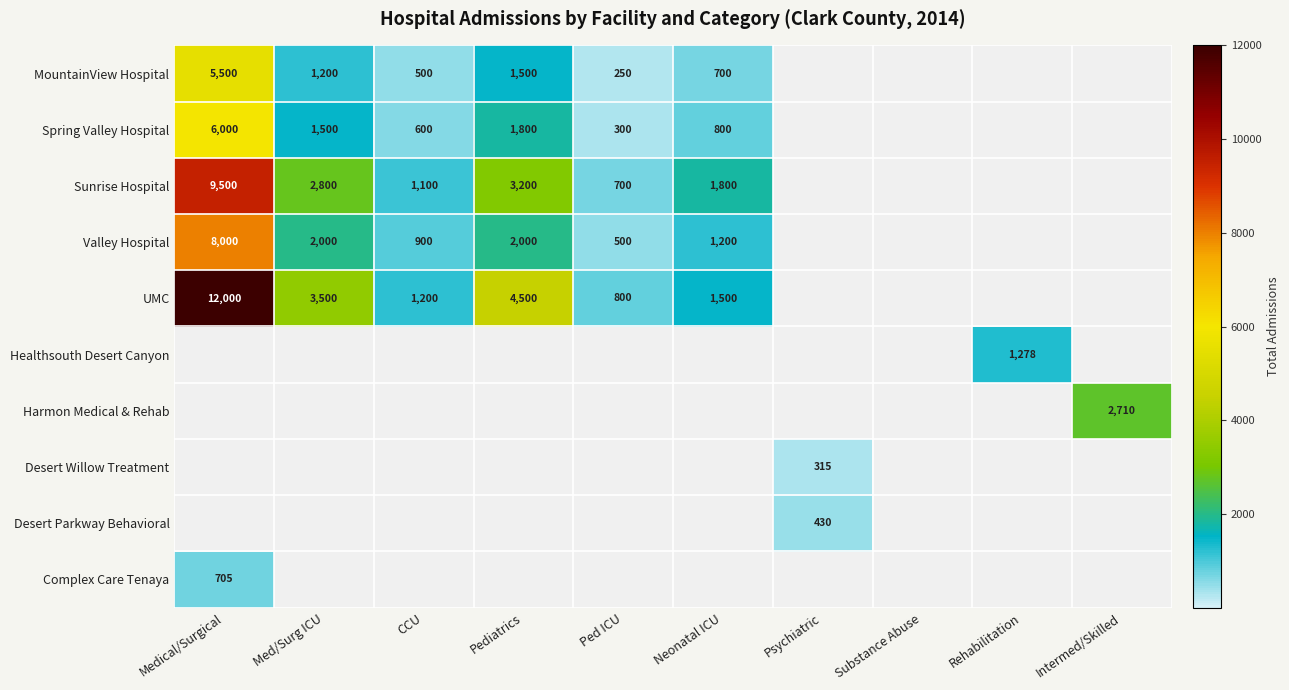

Is it true that UMC equals 5347 at Medical/Surgical?

False